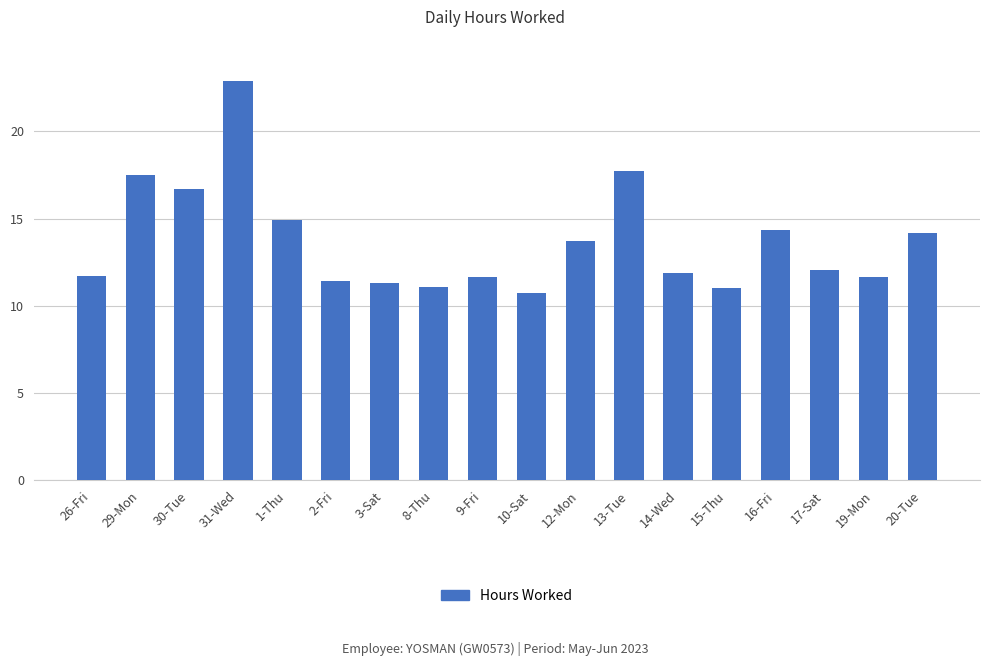

What is the maximum value shown in the chart?

22.9